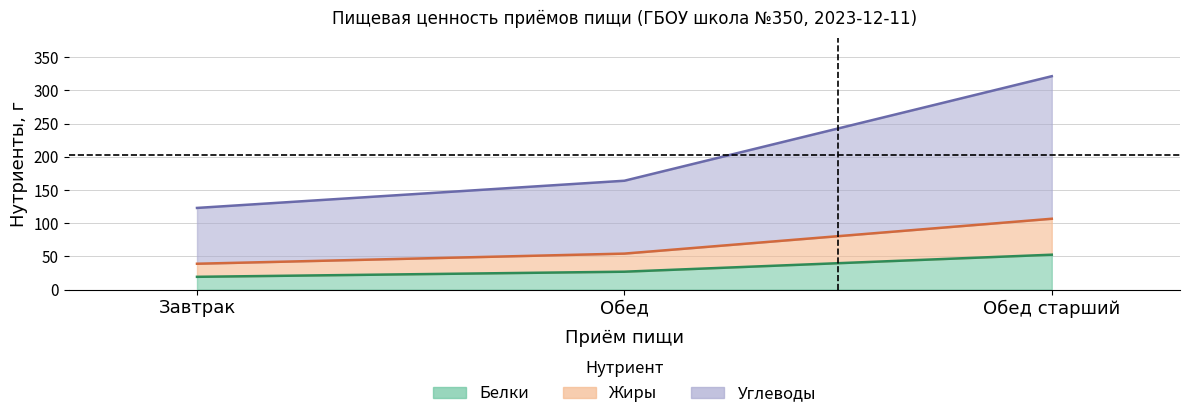

What is the label of the 3rd point from the right?

Завтрак